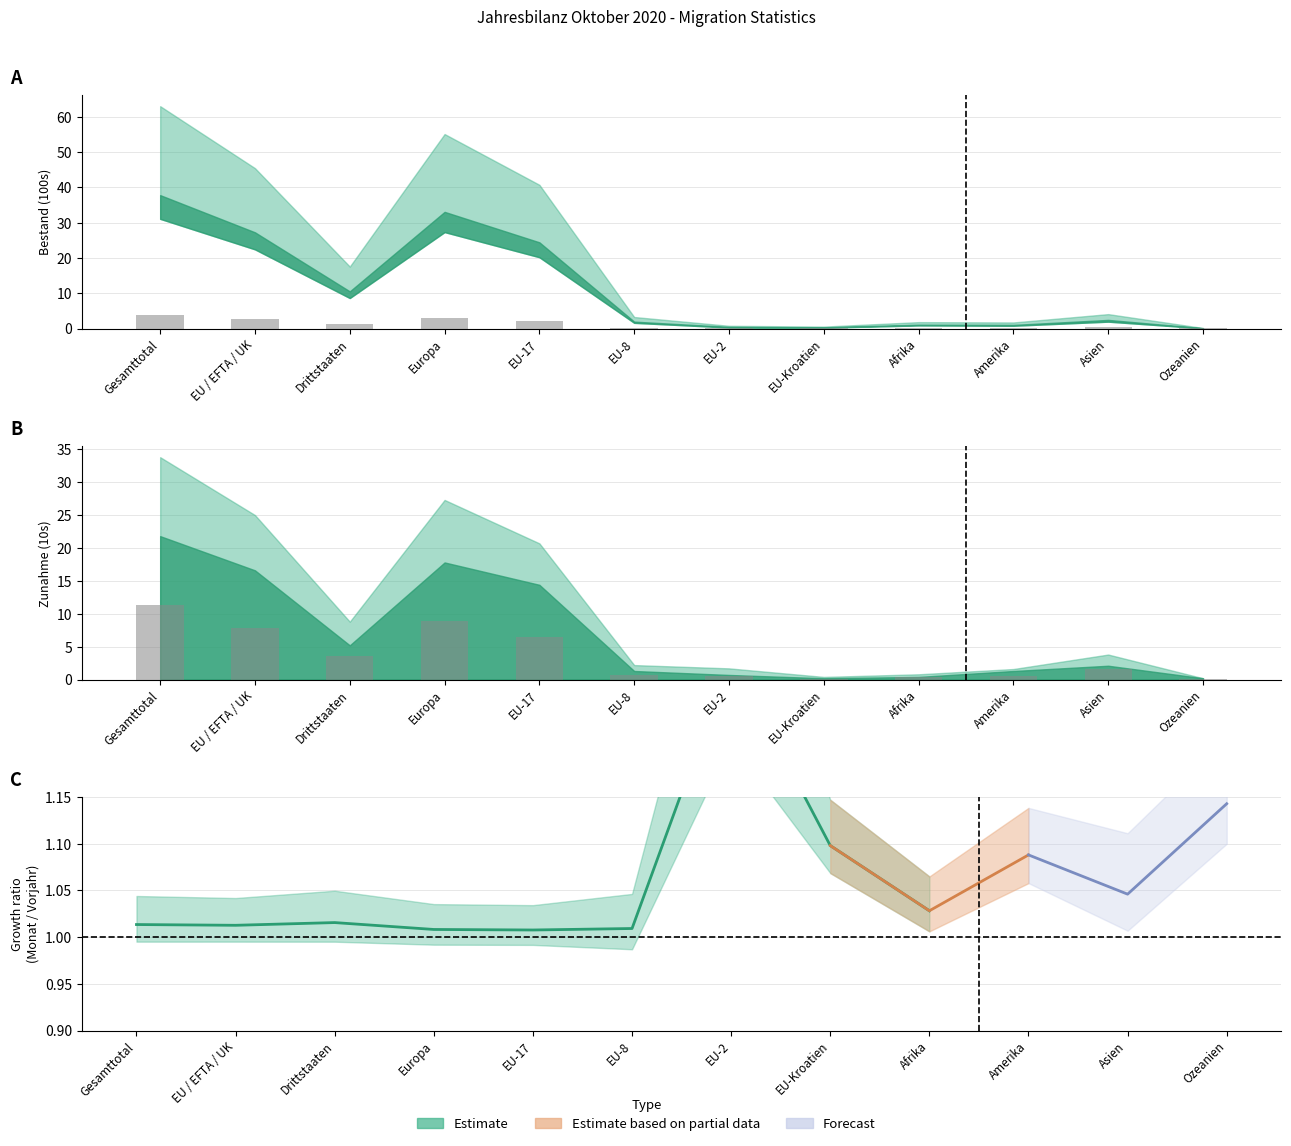

Rank the categories by value from lowest to highest.

Ozeanien, EU-Kroatien, Afrika, Amerika, EU-2, EU-8, Asien, Drittstaaten, EU-17, EU / EFTA / UK, Europa, Gesamttotal